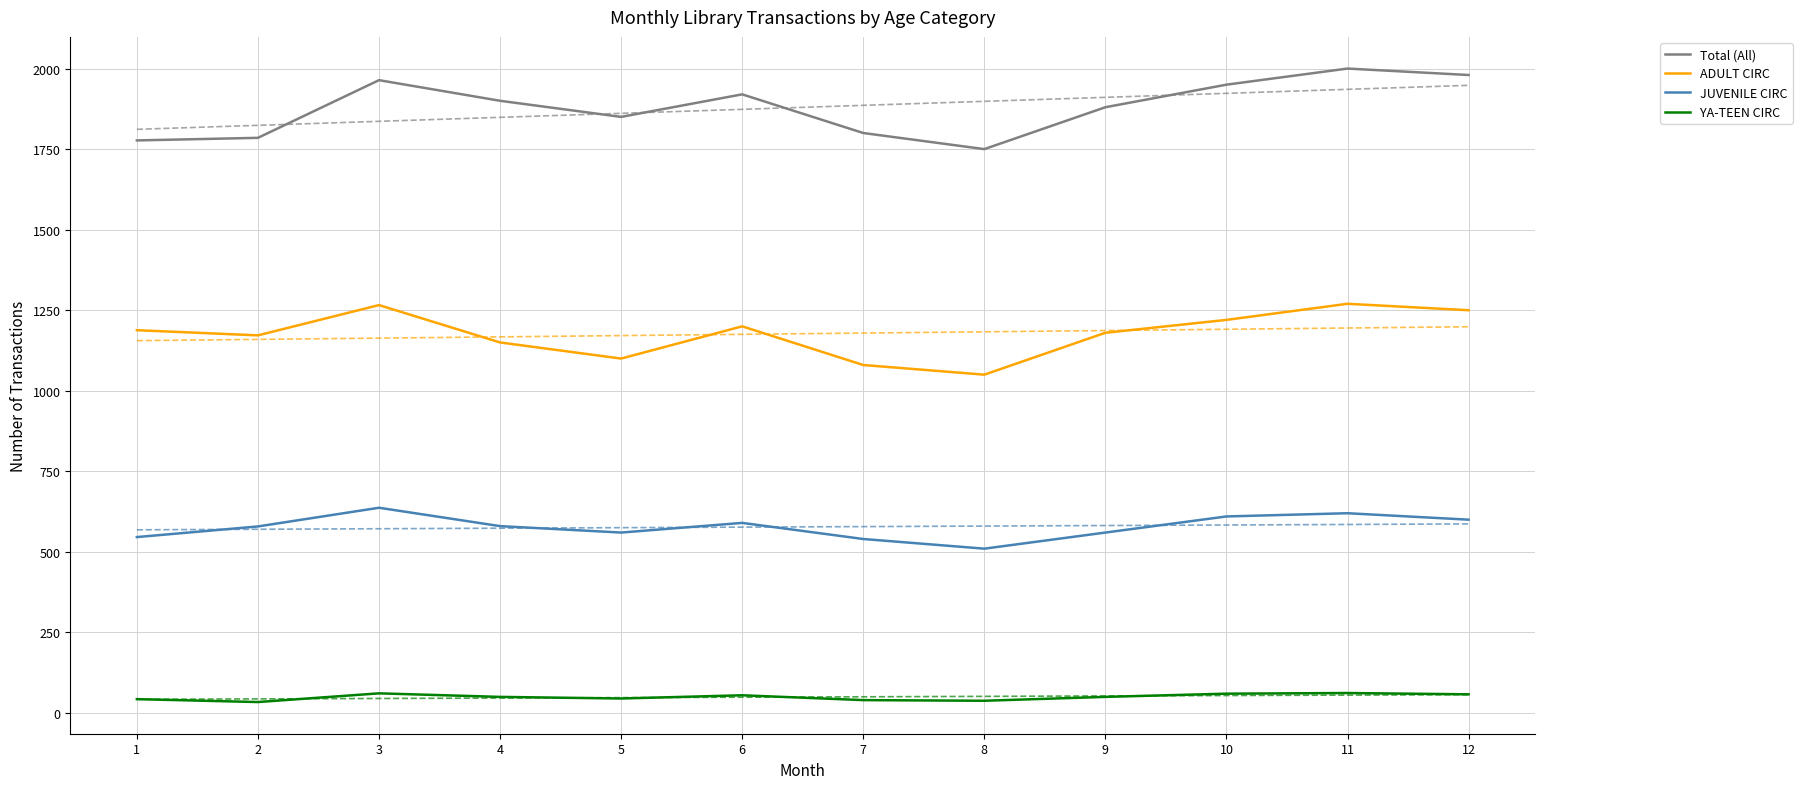

True or false: Total (All) and YA-TEEN CIRC cross at least once.

False